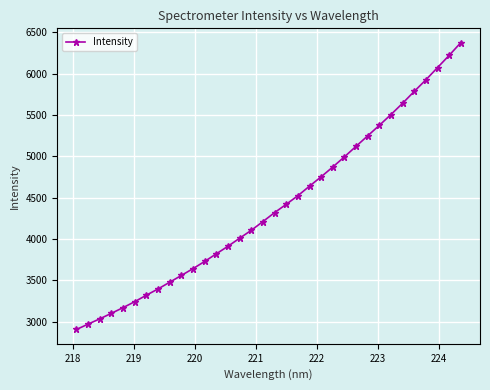

What is the smallest value displayed?

2906.5